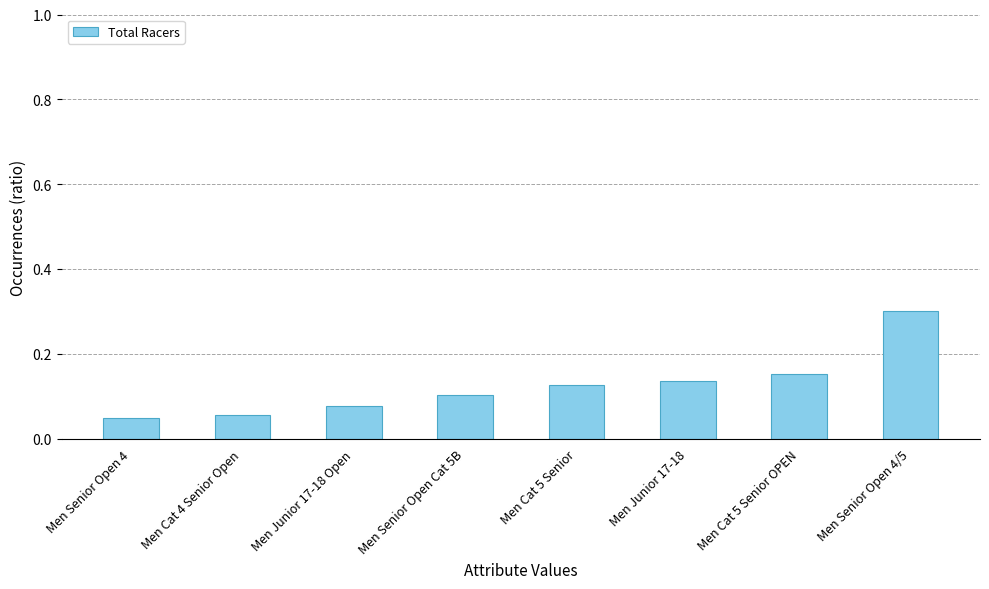

Does the chart contain stacked bars?

No